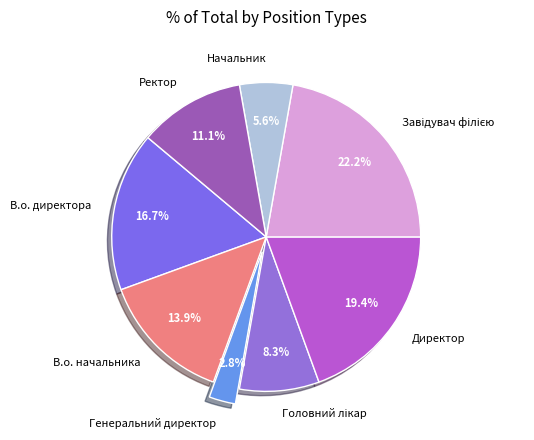

To the nearest percent, what is the difference between the largest and smallest slice percentages?

19%